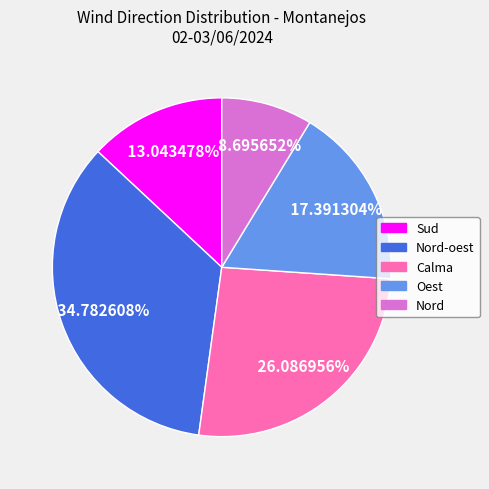

How many slices are in this pie chart?

5